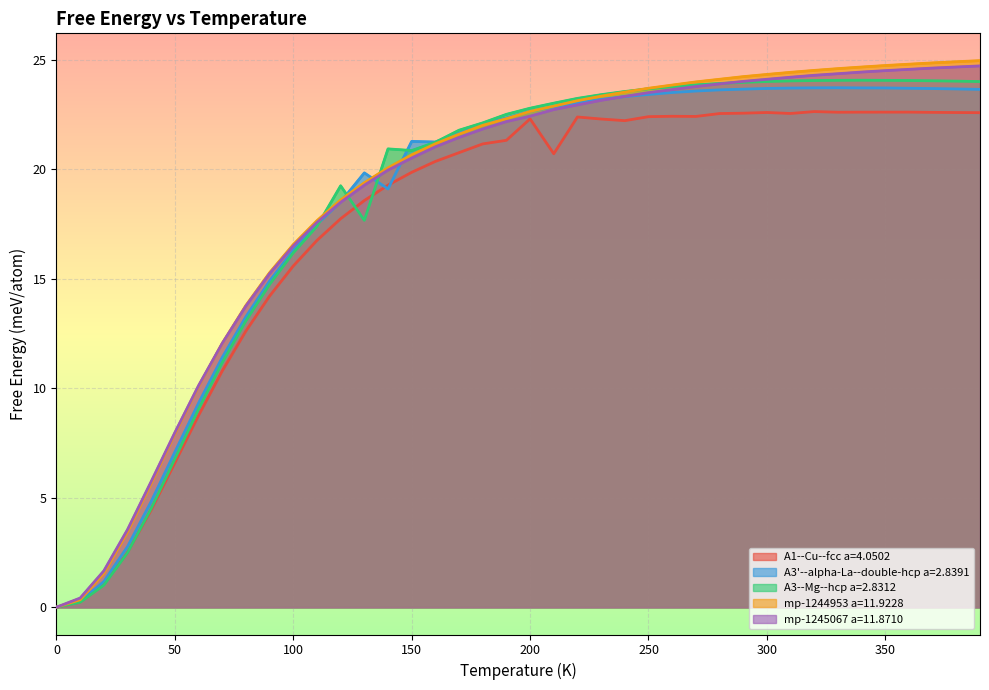

True or false: A1--Cu--fcc a=4.0502 and mp-1245067 a=11.8710 intersect in this chart.

False